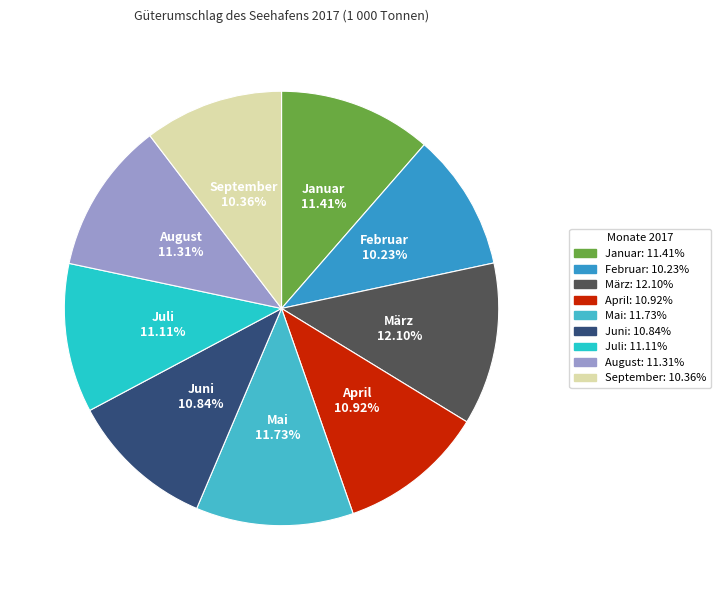

To the nearest percent, what portion does Mai represent?

12%